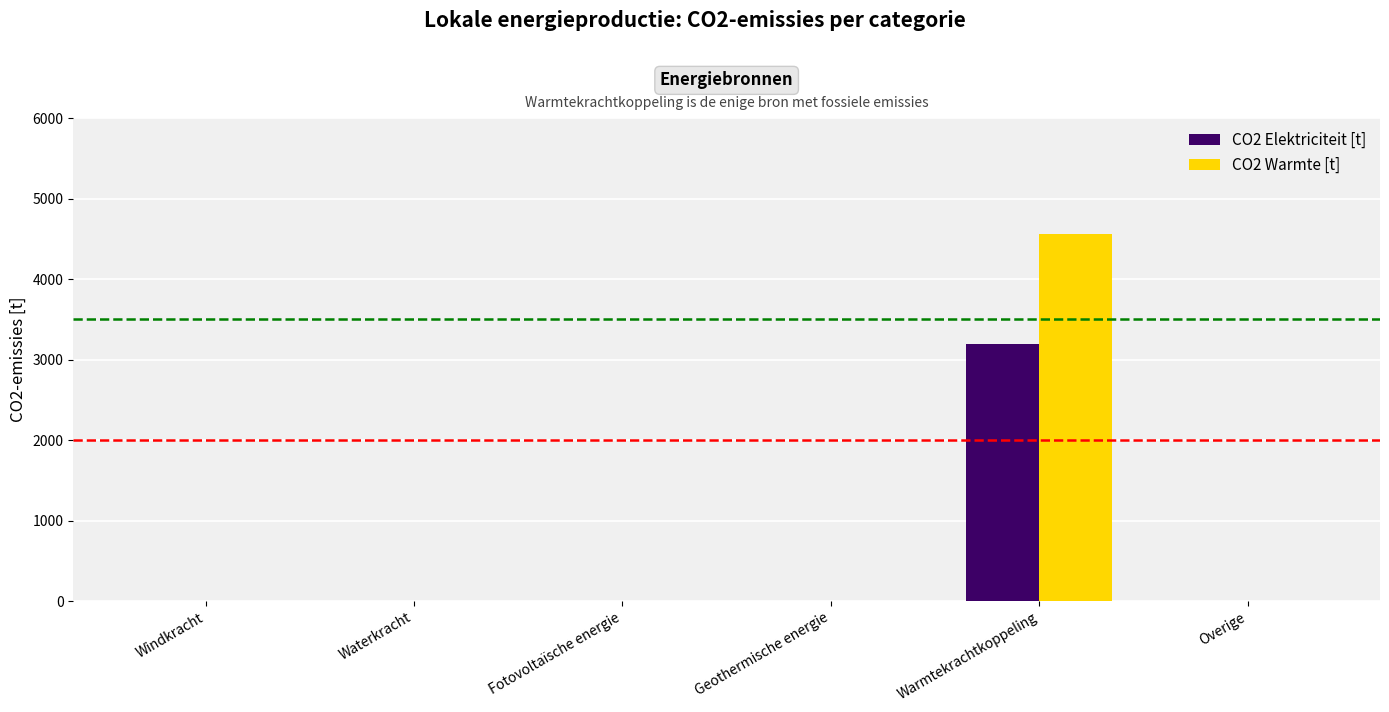

Is it true that CO2 Elektriciteit [t] equals -1652.9 at Overige?

False